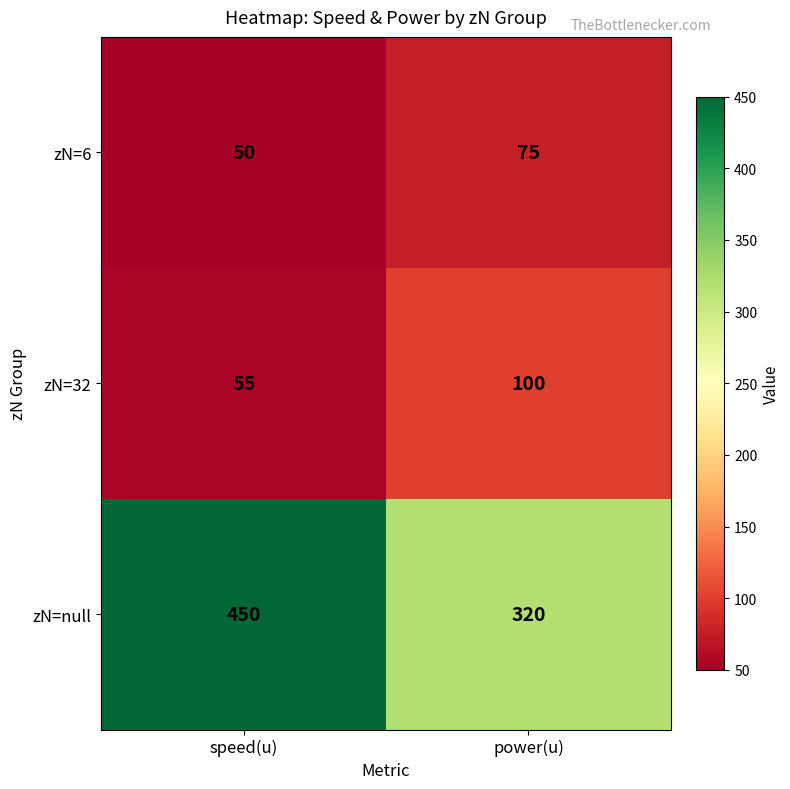

At which label is zN=32 closest to 77?

speed(u)